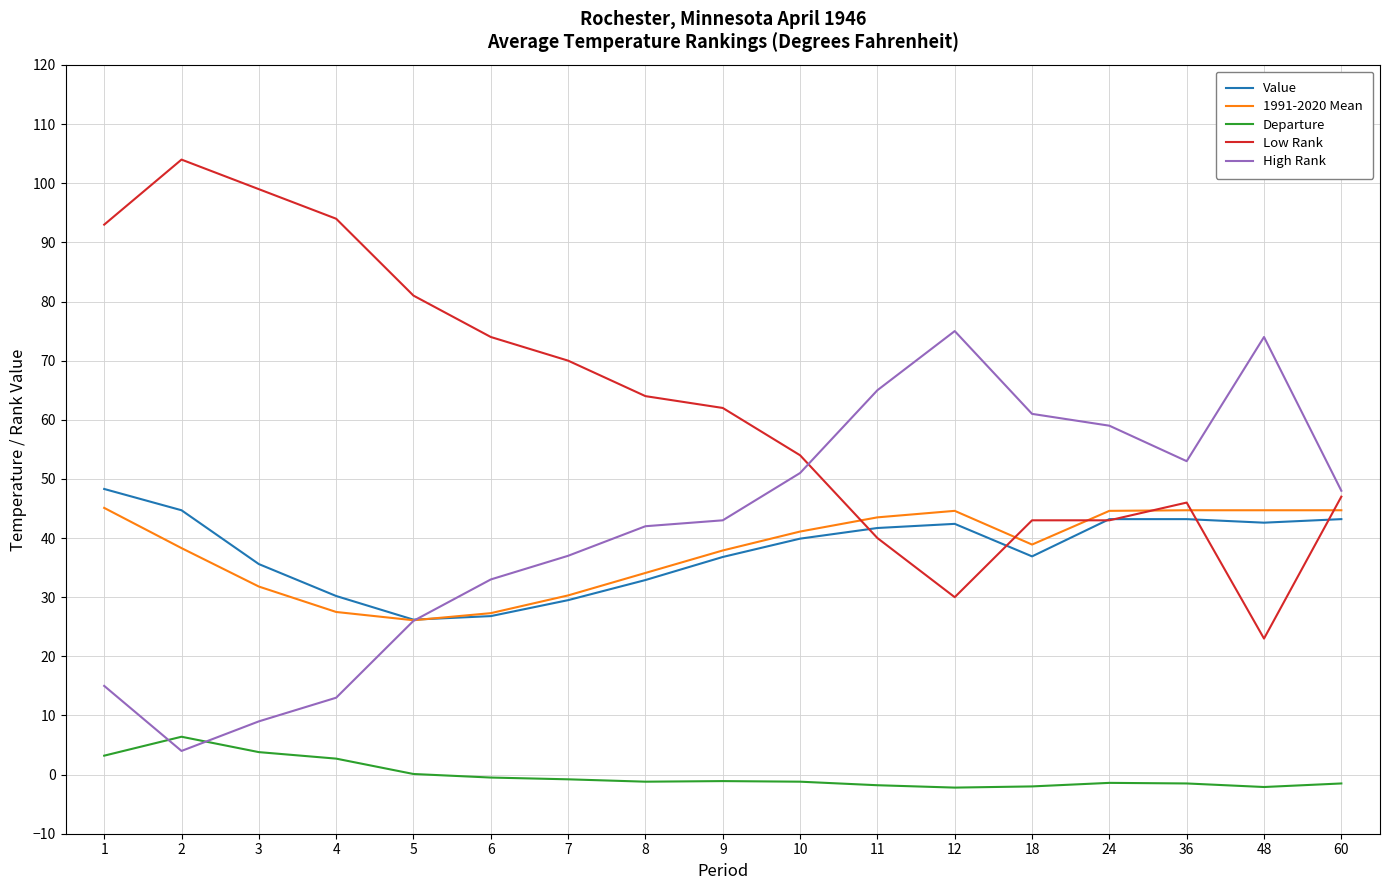

After their last crossing, which series has the higher values: Low Rank or Value?

Low Rank